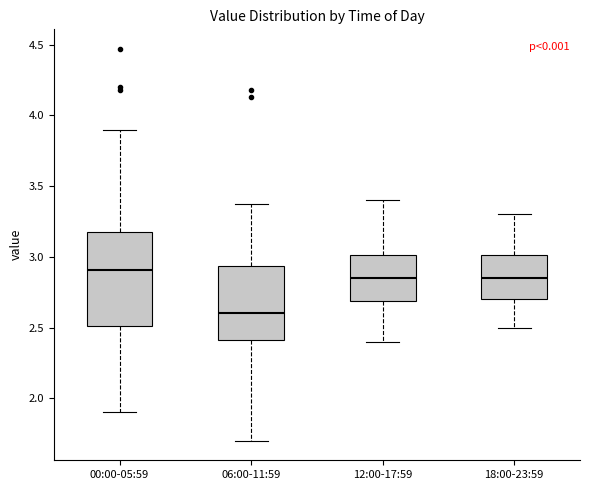

Comparing the boxes themselves (not the whiskers), which one is the tallest?

00:00-05:59